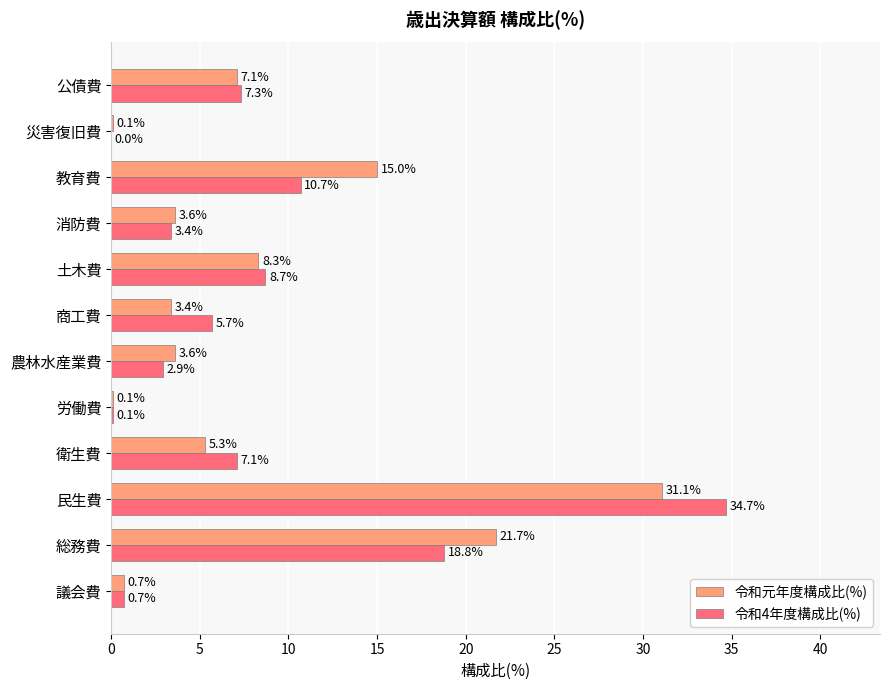

Which series has the largest total across all categories?

令和4年度構成比(%)